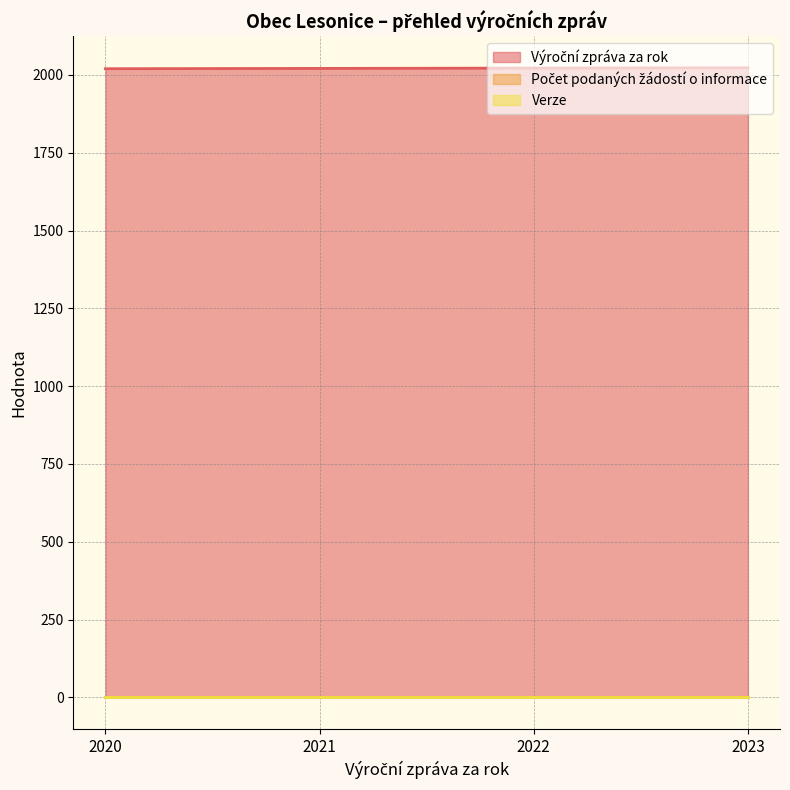

True or false: Počet podaných žádostí o informace and Verze cross at least once.

False